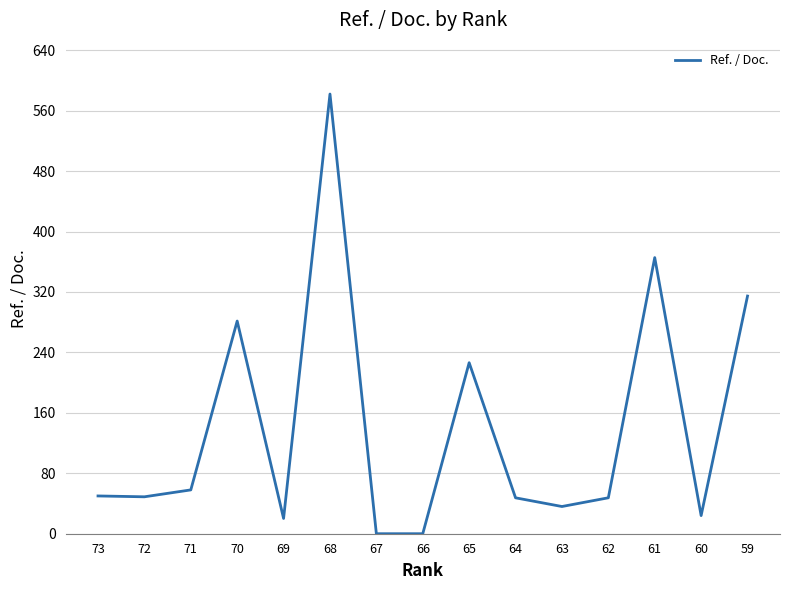

What is the change in value from 72 to 66?

-48.9